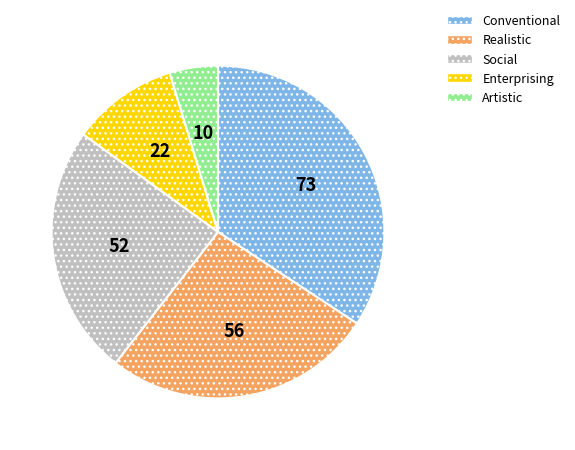

Does any single category account for the majority?

No